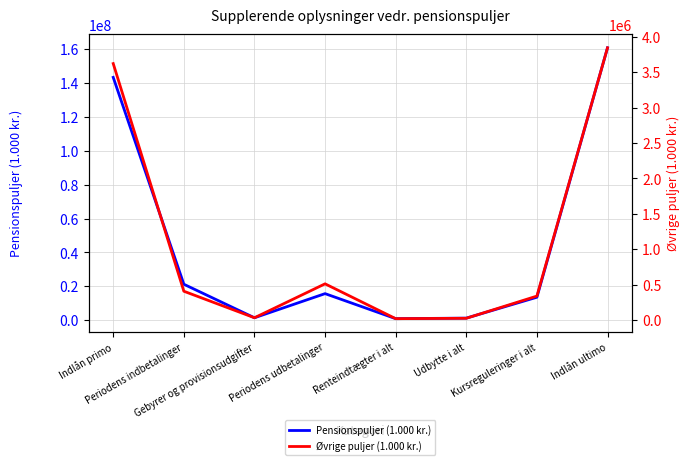

The Øvrige puljer (1.000 kr.) series shows 32947 at Gebyrer og provisionsudgifter. True or false?

True